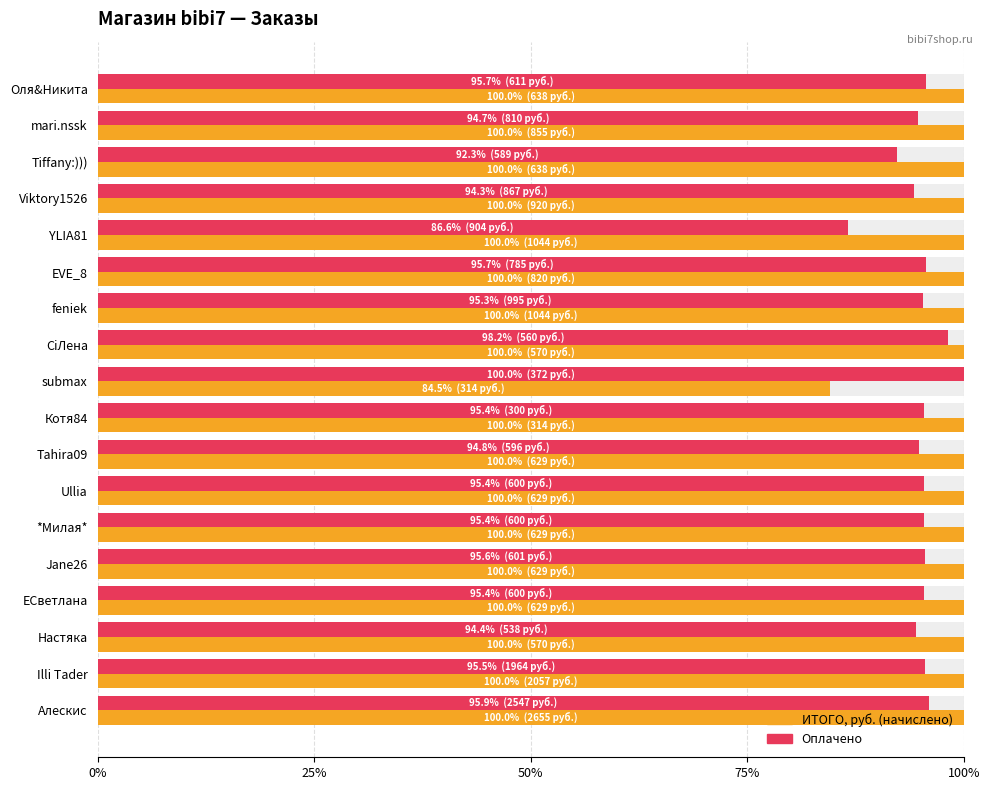

What are all the series names shown in the legend?

ИТОГО, руб., Оплачено